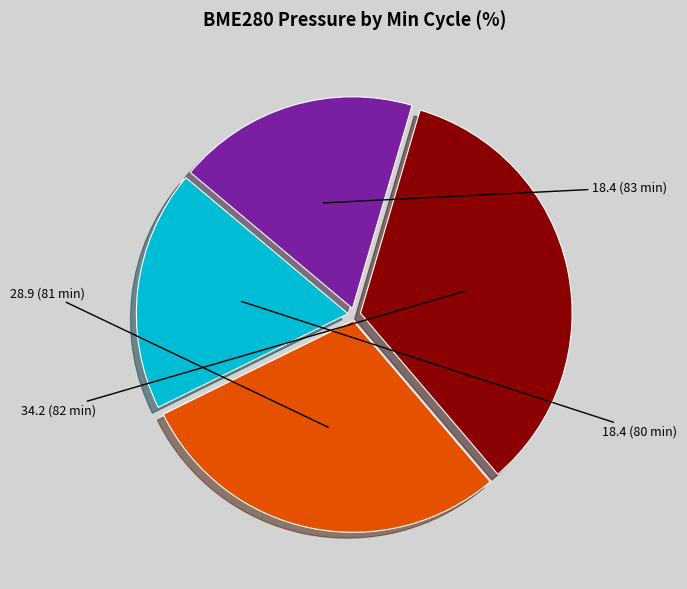

Is there a majority slice in this chart?

No